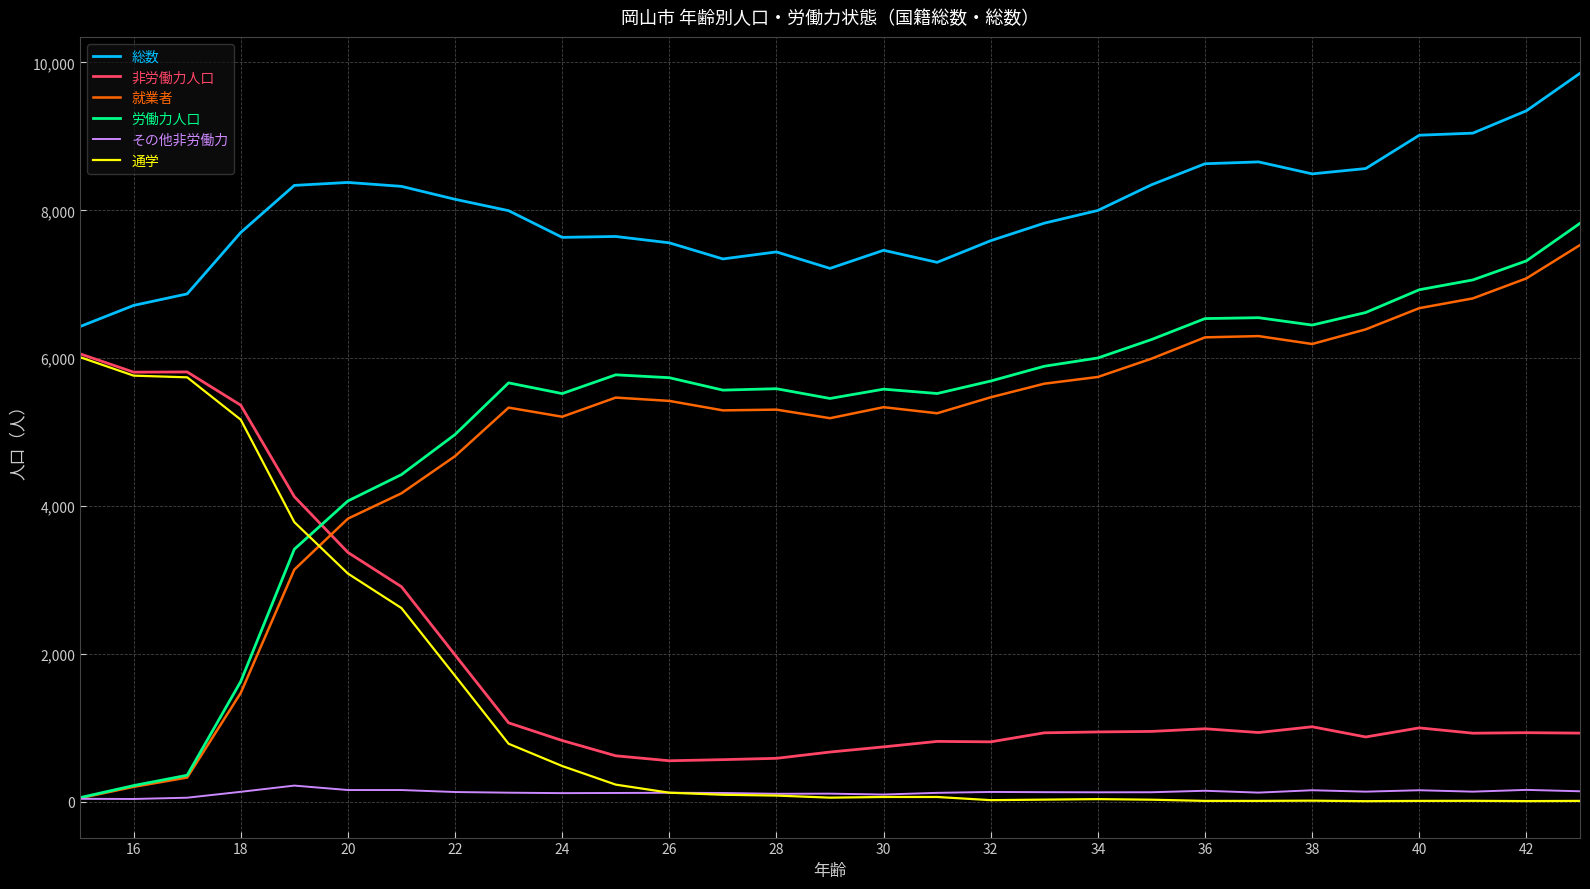

How many times do 非労働力人口 and 労働力人口 cross each other?

1